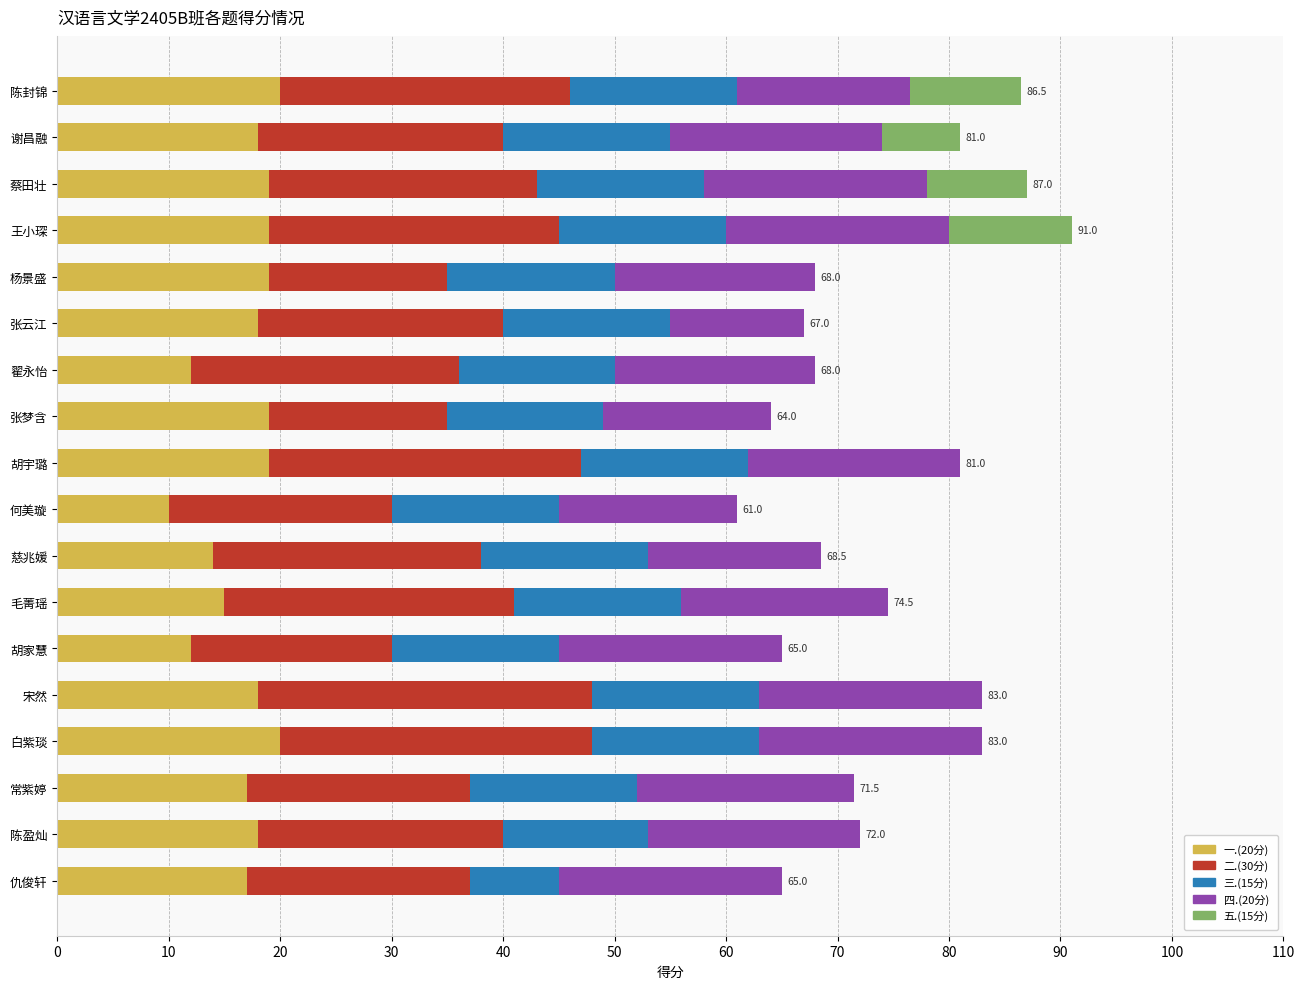

What is the maximum value for 一.(20分)?

20.0